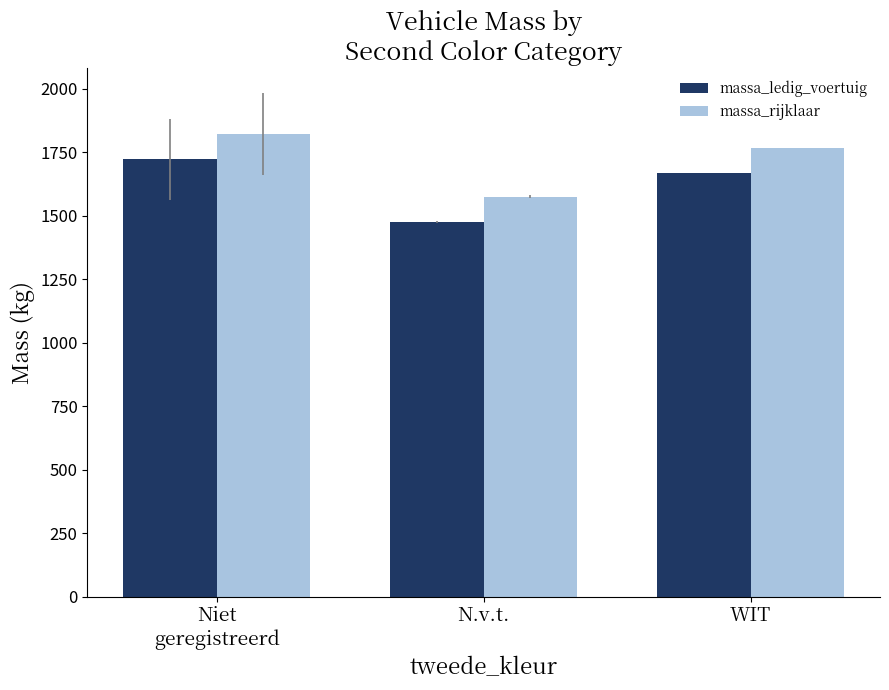

Reading left to right, list all the values displayed in this chart.

massa_ledig_voertuig: Niet
geregistreerd=1721.1	N.v.t.=1475.0	WIT=1667.0
massa_rijklaar: Niet
geregistreerd=1821.1	N.v.t.=1575.0	WIT=1767.0